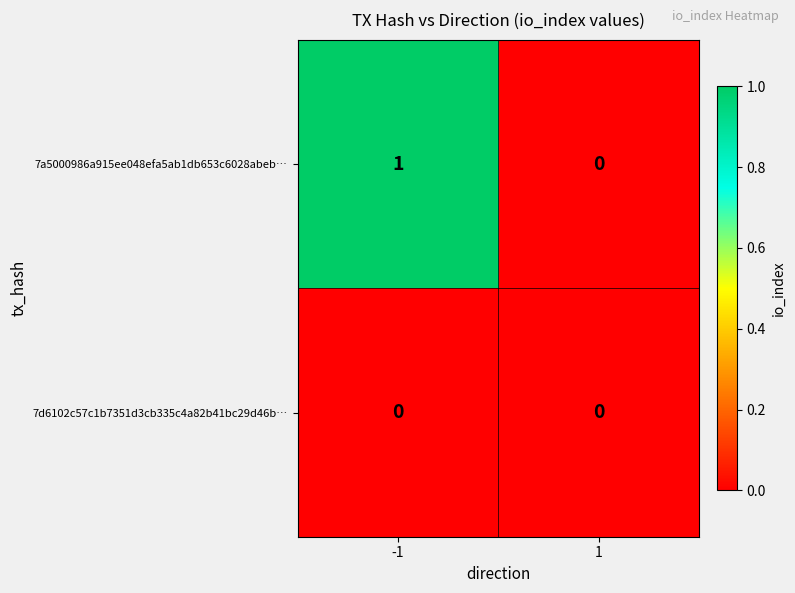

Which series has the largest total across all categories?

7a5000986a915ee048efa5ab1db653c6028abeb…